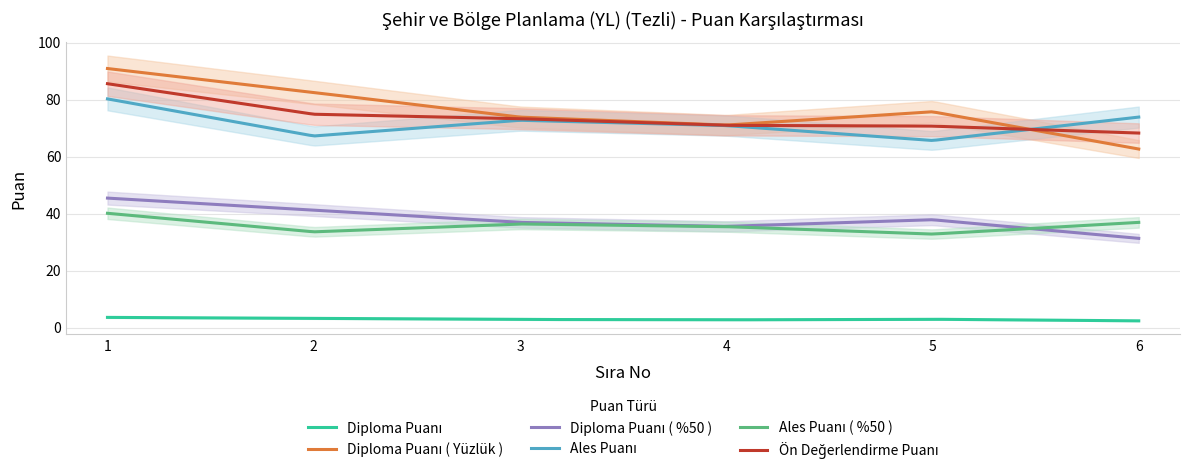

True or false: Ön Değerlendirme Puanı and Diploma Puanı intersect in this chart.

False